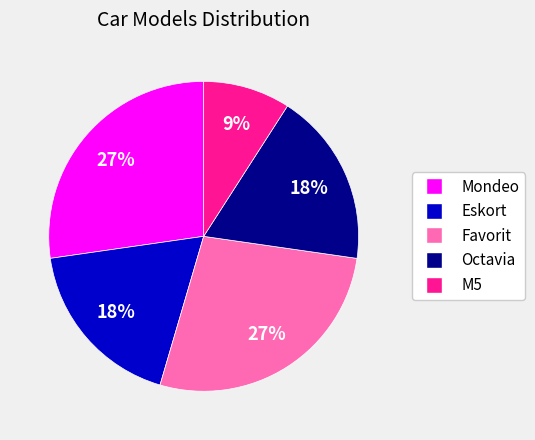

How many segments does this pie chart have?

5